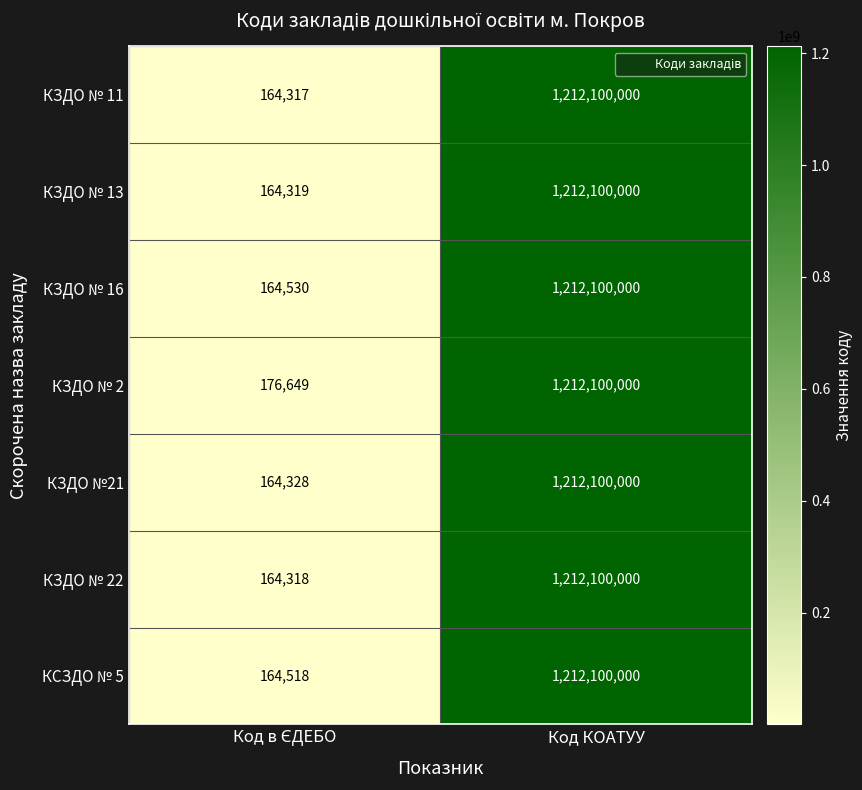

Reading left to right, transcribe all the data shown in this chart.

КЗДО № 11: 164317	1212100000
КЗДО № 13: 164319	1212100000
КЗДО № 16: 164530	1212100000
КЗДО № 2: 176649	1212100000
КЗДО №21: 164328	1212100000
КЗДО № 22: 164318	1212100000
КСЗДО № 5: 164518	1212100000